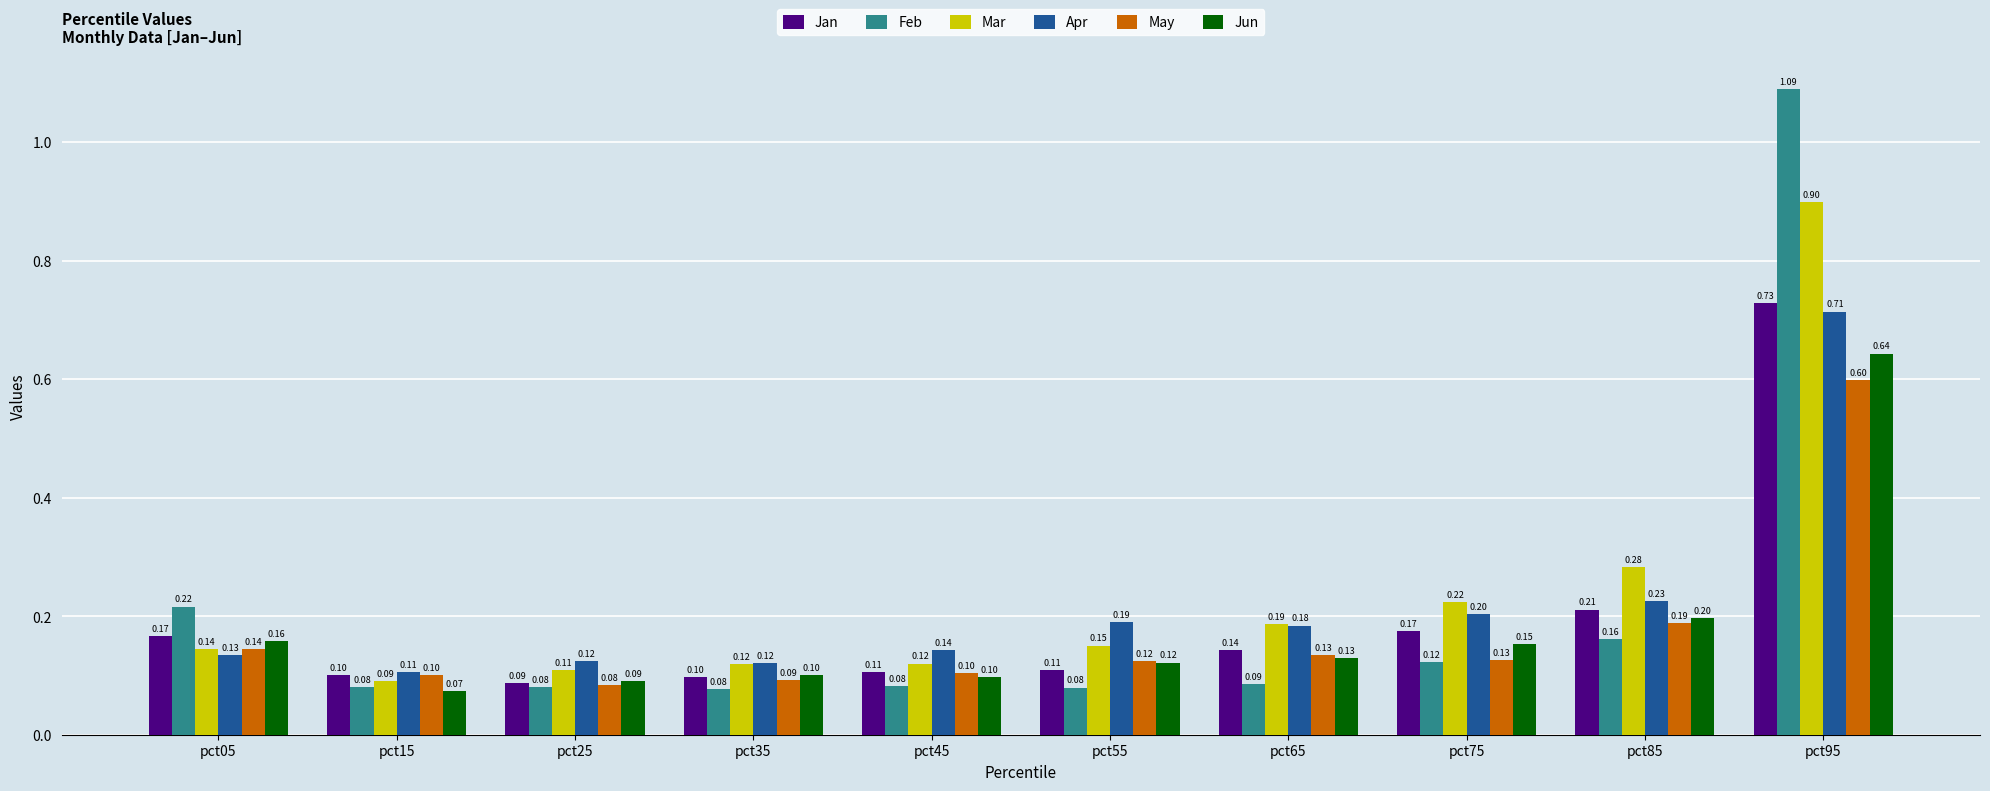

How many bars are there in each group?

6